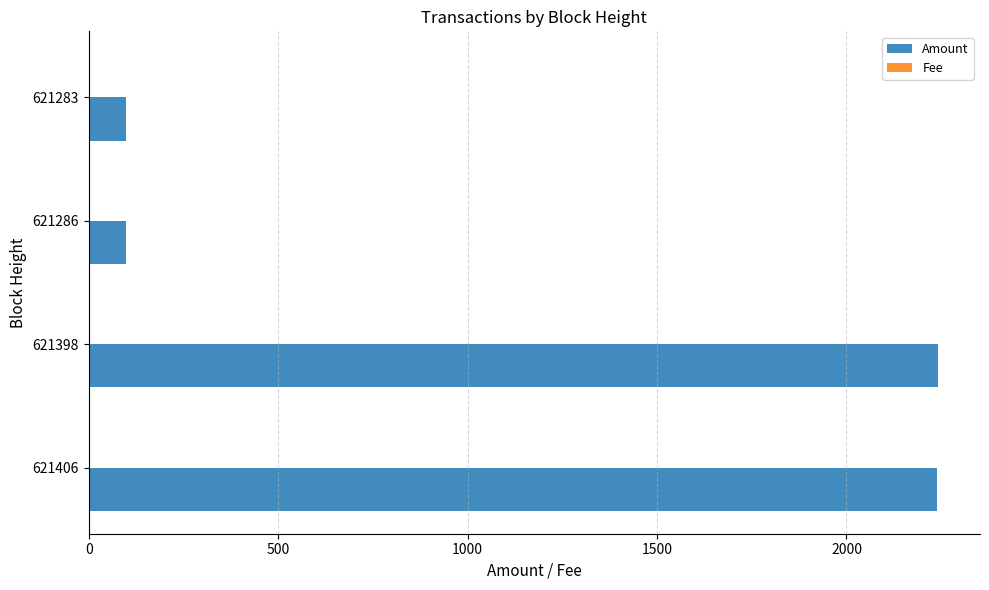

What is the greatest value displayed?

2240.4